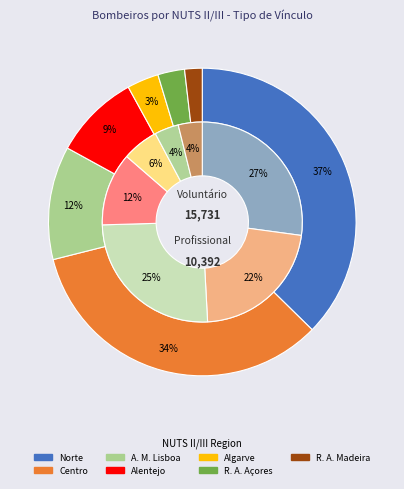

Between Alentejo and R. A. Madeira, which is larger?

Alentejo